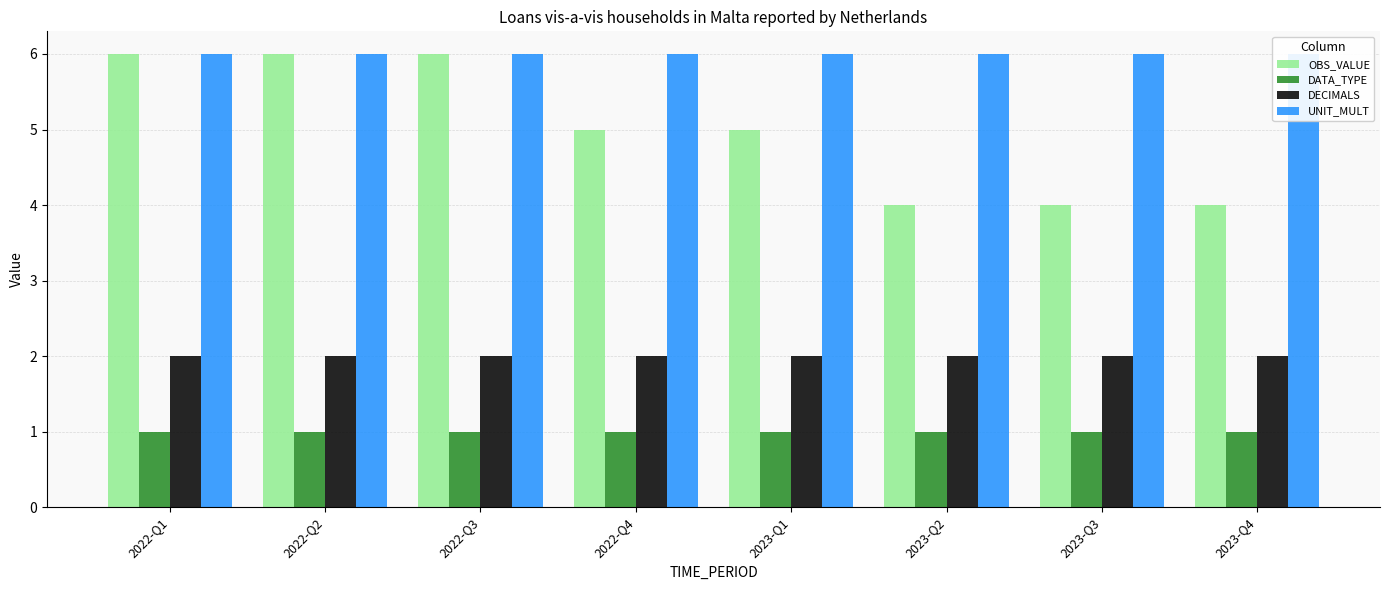

True or false: UNIT_MULT has a value of 6 at 2022-Q1.

True